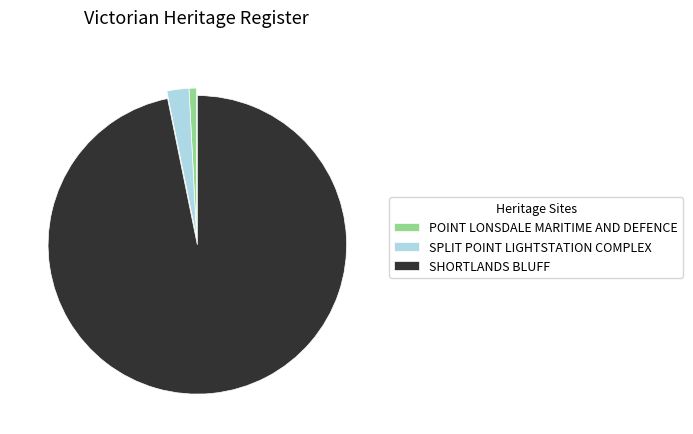

Rank the categories by value from lowest to highest.

POINT LONSDALE MARITIME AND DEFENCE, SPLIT POINT LIGHTSTATION COMPLEX, SHORTLANDS BLUFF